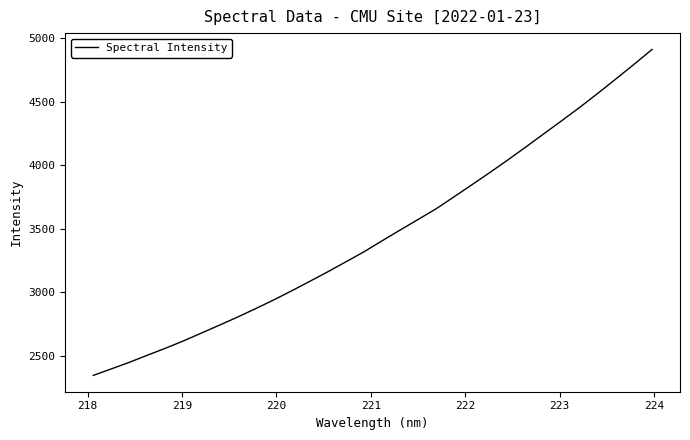

What is the greatest value displayed?

4911.2